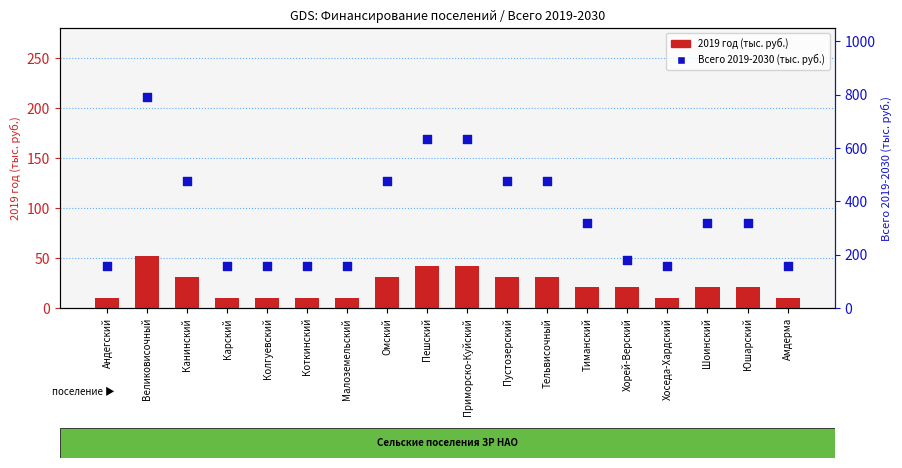

At which category is the sum across all series the highest?

Великовисочный